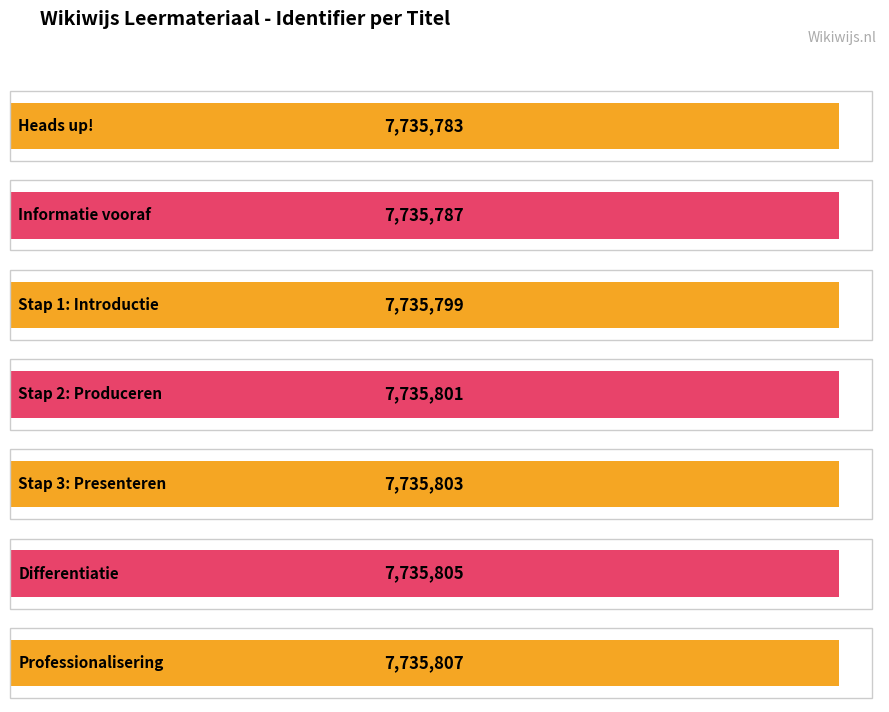

The chart shows a value of 12913586 at Heads up!. True or false?

False